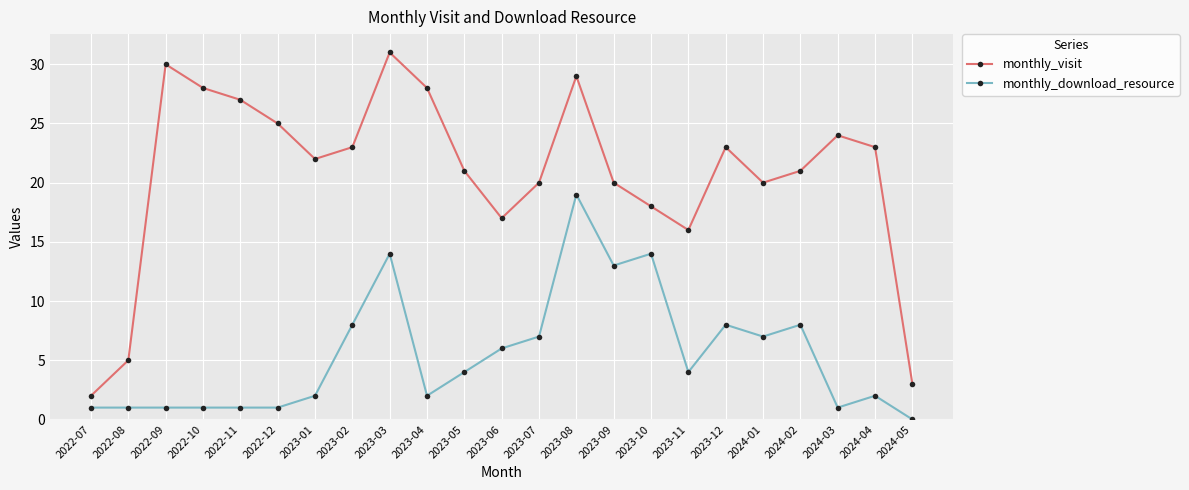

What is the label of the 3rd point from the left?

2022-09